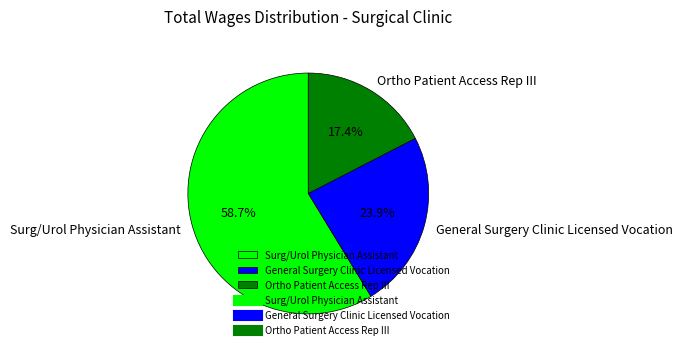

Rank the categories by value from lowest to highest.

Ortho Patient Access Rep III, General Surgery Clinic Licensed Vocation, Surg/Urol Physician Assistant